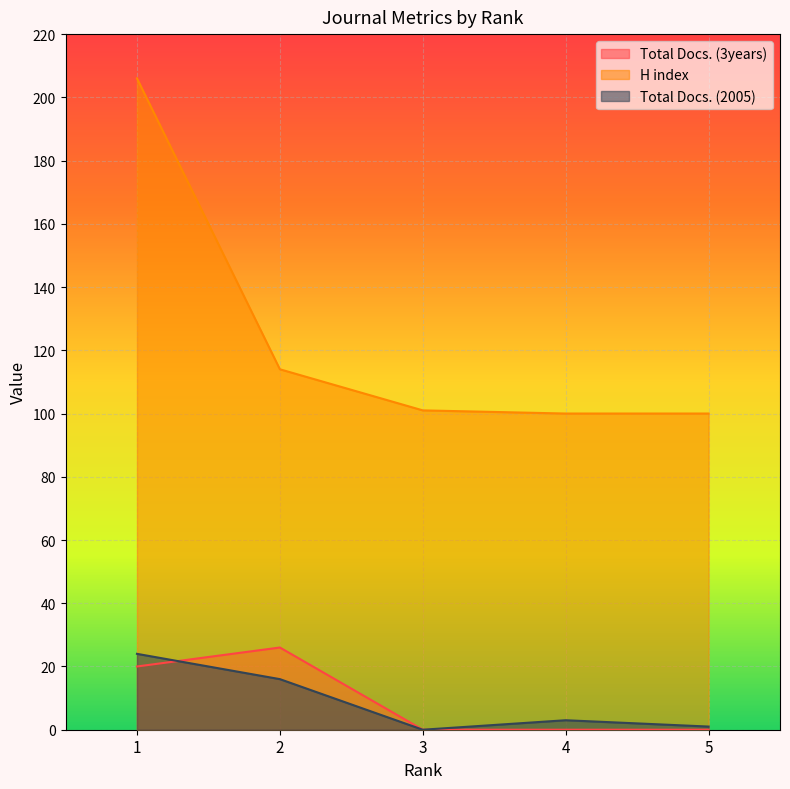

Which category has the lowest value in the Total Docs. (2005) series?

3